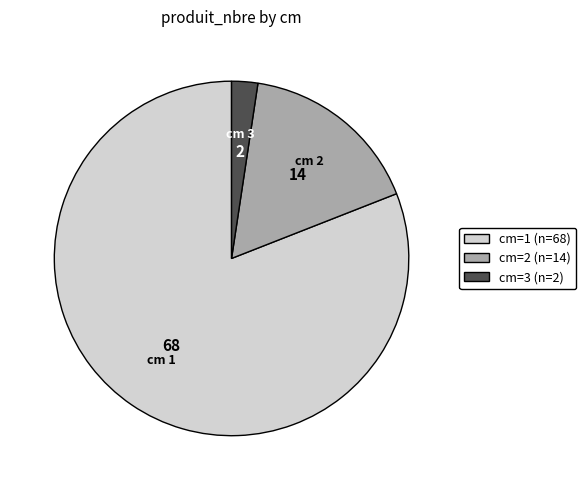

Is there a majority slice in this chart?

Yes